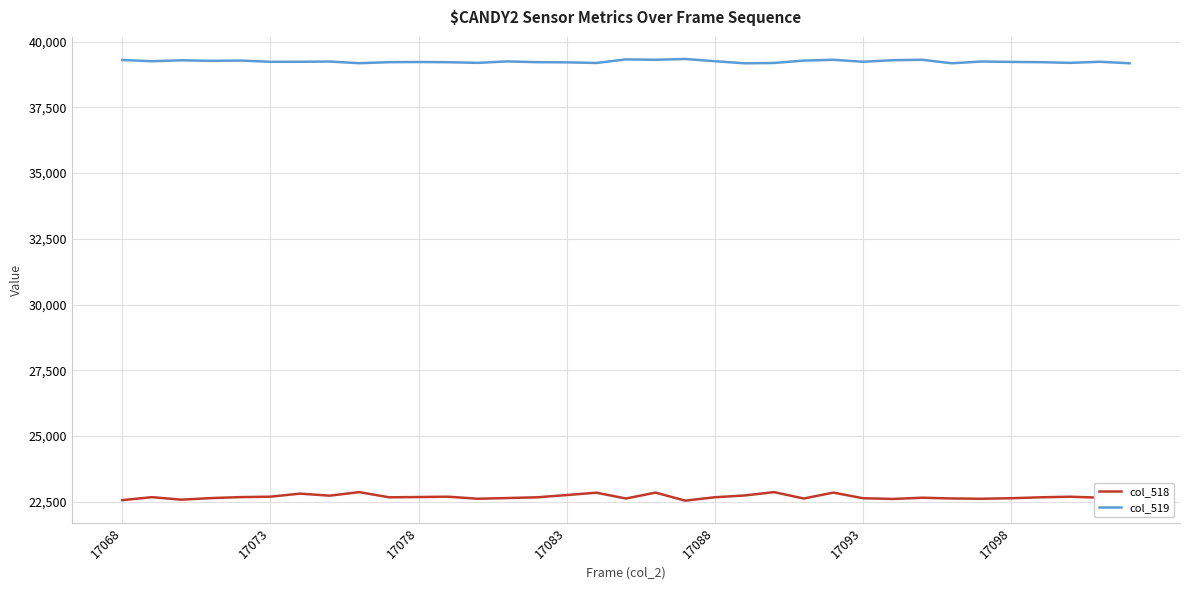

Which series has the widest spread of values?

col_518